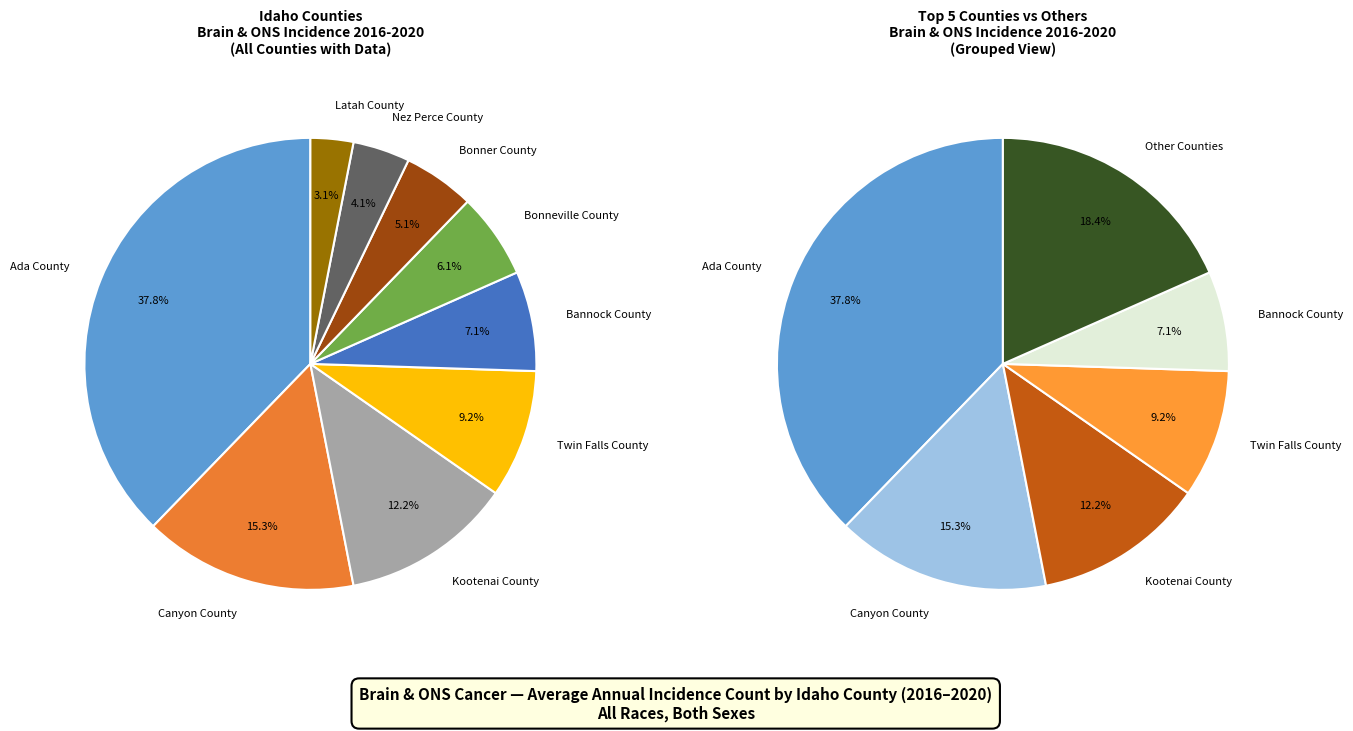

What is the change in value from Bannock County to Bonner County?

-2